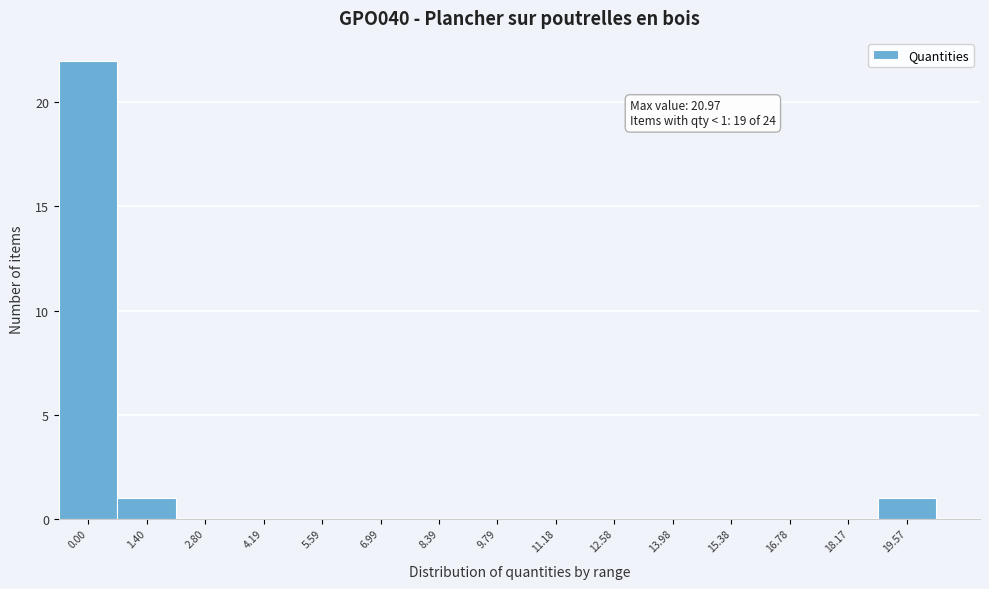

Reading right to left, list all the values displayed in this chart.

19.57=1	18.17=0	16.78=0	15.38=0	13.98=0	12.58=0	11.18=0	9.79=0	8.39=0	6.99=0	5.59=0	4.19=0	2.80=0	1.40=1	0.00=22